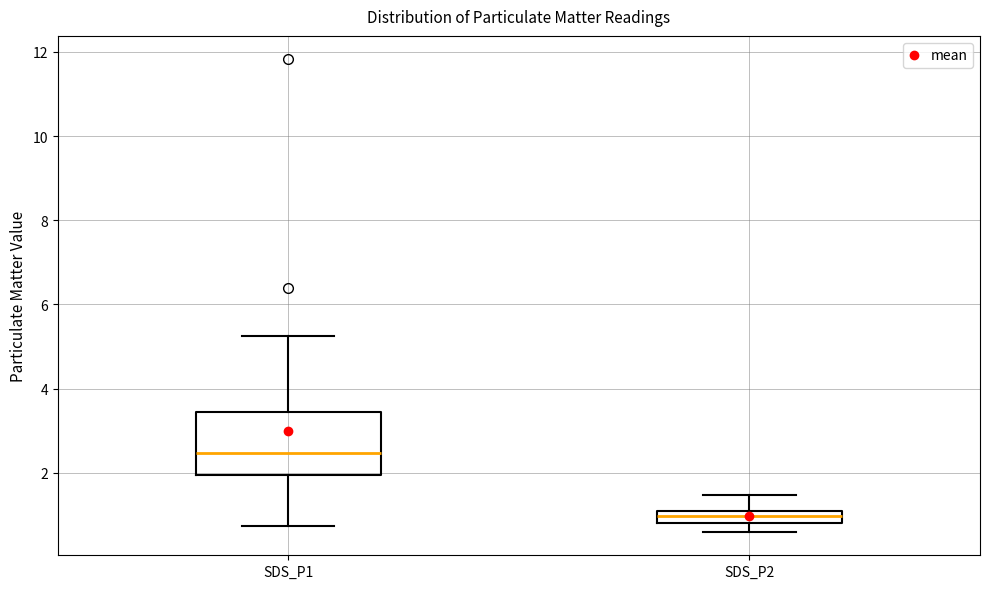

Comparing the boxes themselves (not the whiskers), which one is the tallest?

SDS_P1